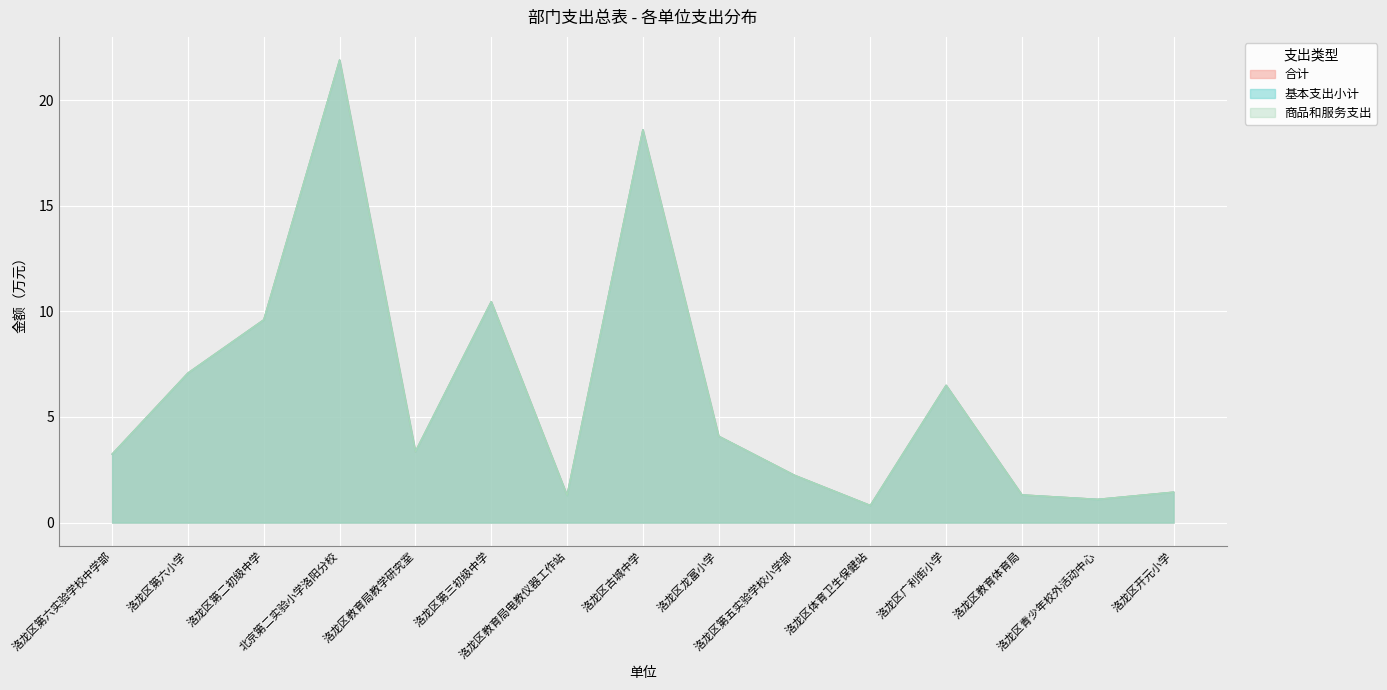

Which category has the highest value across all series?

北京第二实验小学洛阳分校